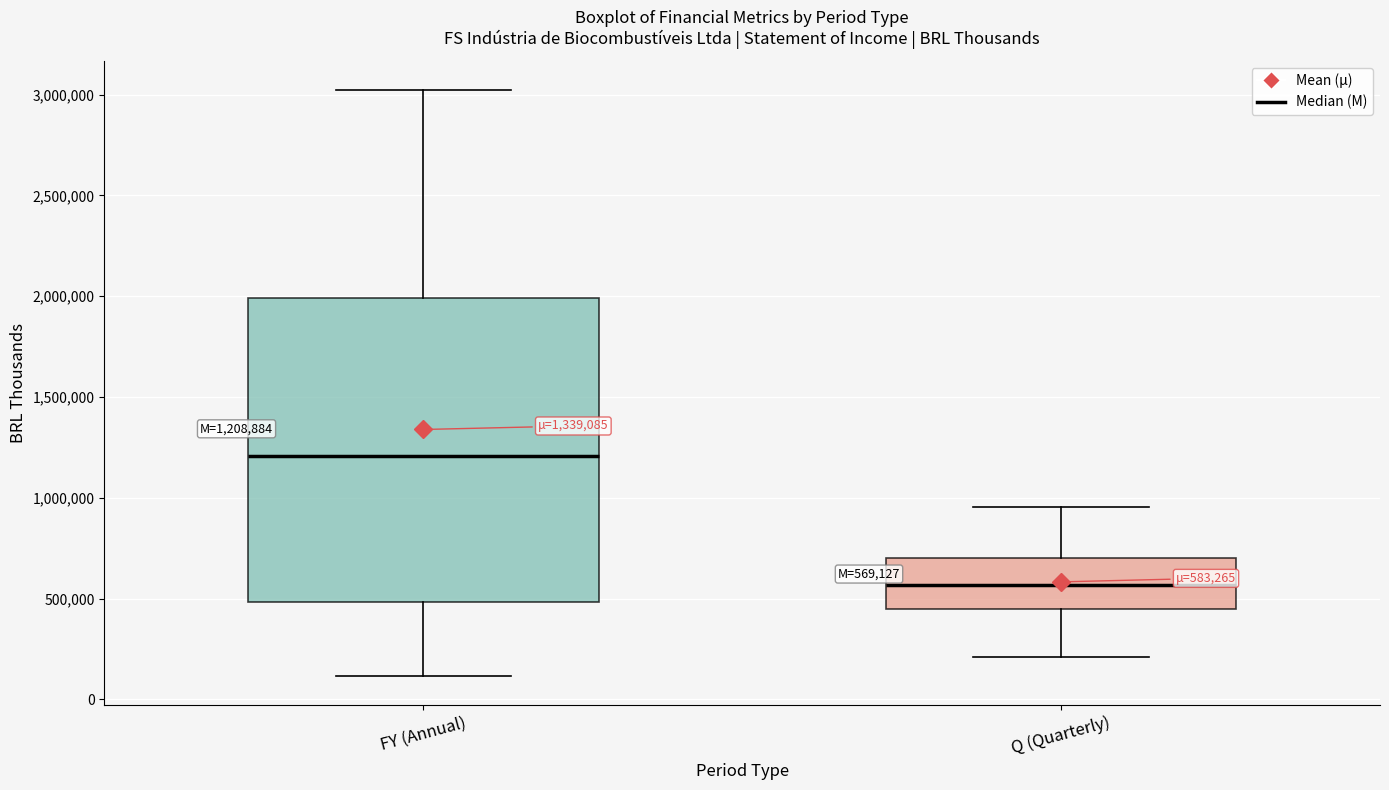

Comparing the boxes themselves (not the whiskers), which one is the tallest?

FY (Annual)